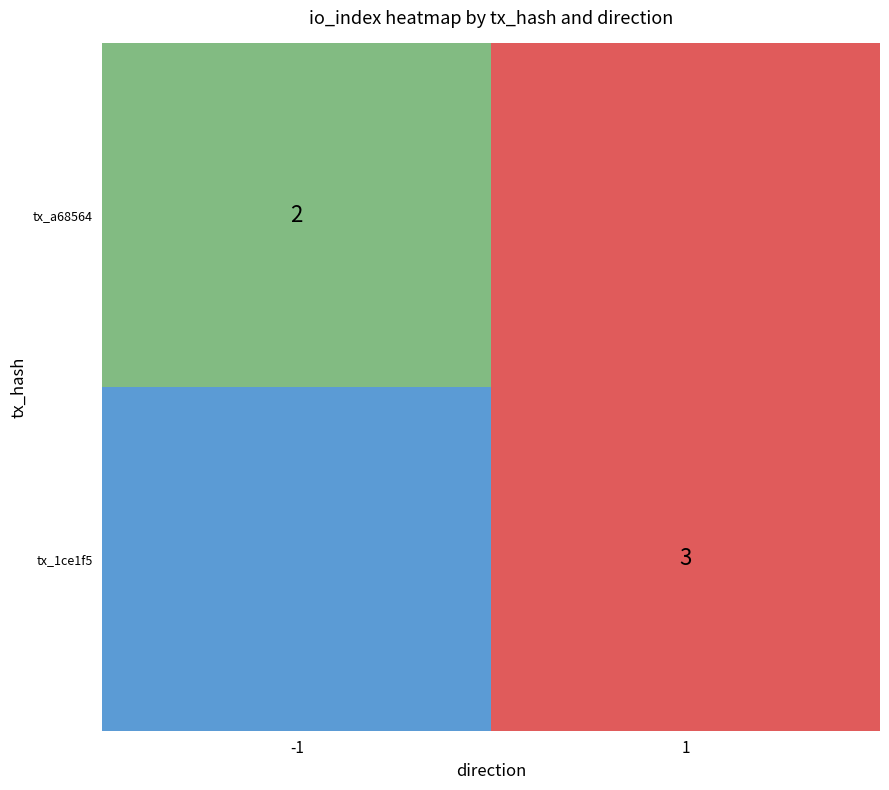

Which series has the widest spread of values?

a68564b40365b4f5a728882d785f8887424df2b